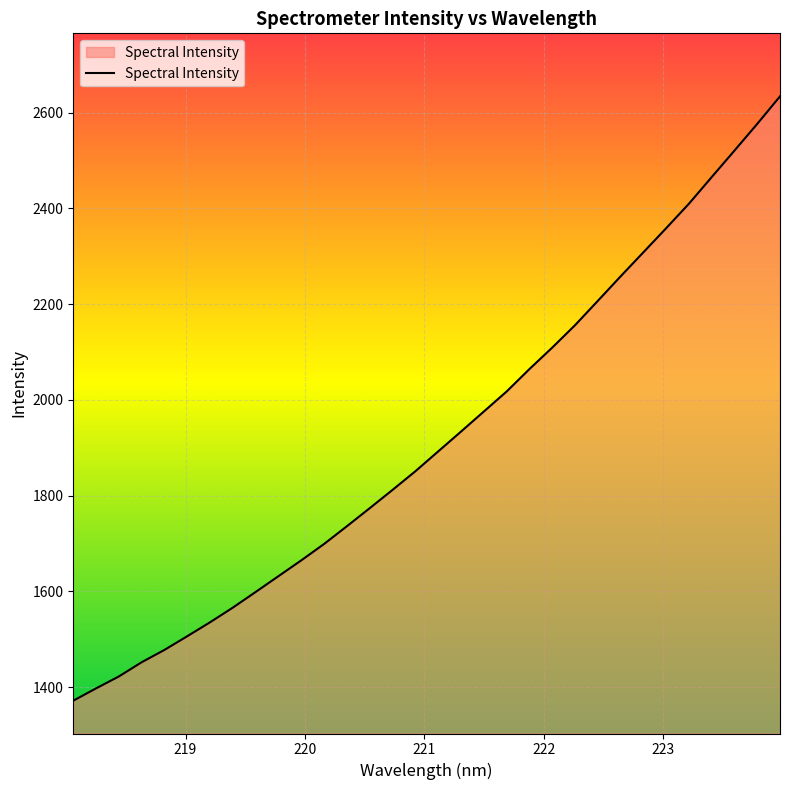

What is the greatest value displayed?

2634.1